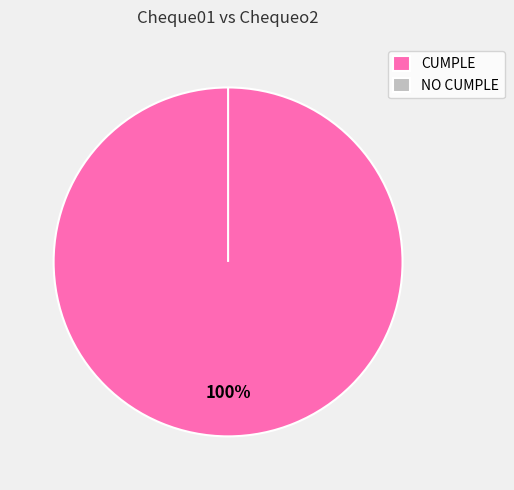

What is the majority slice?

CUMPLE